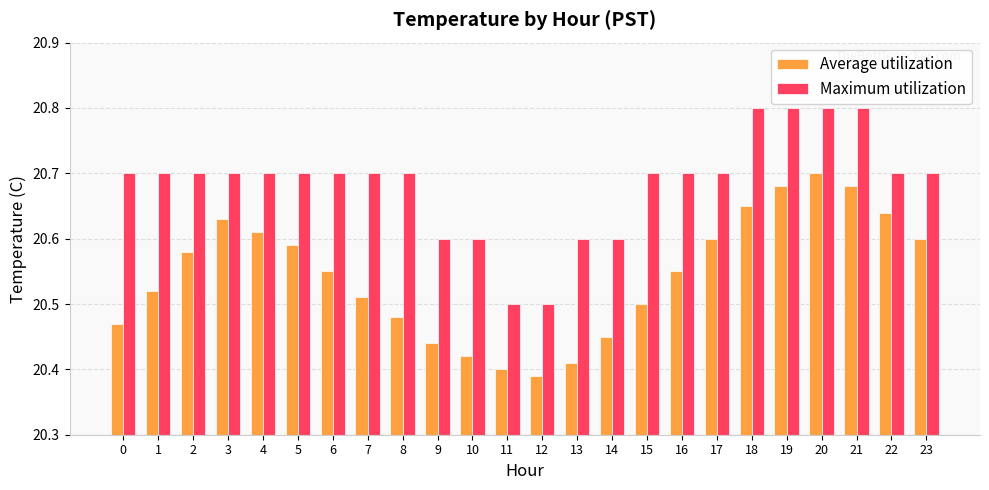

Between 6 and 21, which series saw the biggest shift?

Average utilization